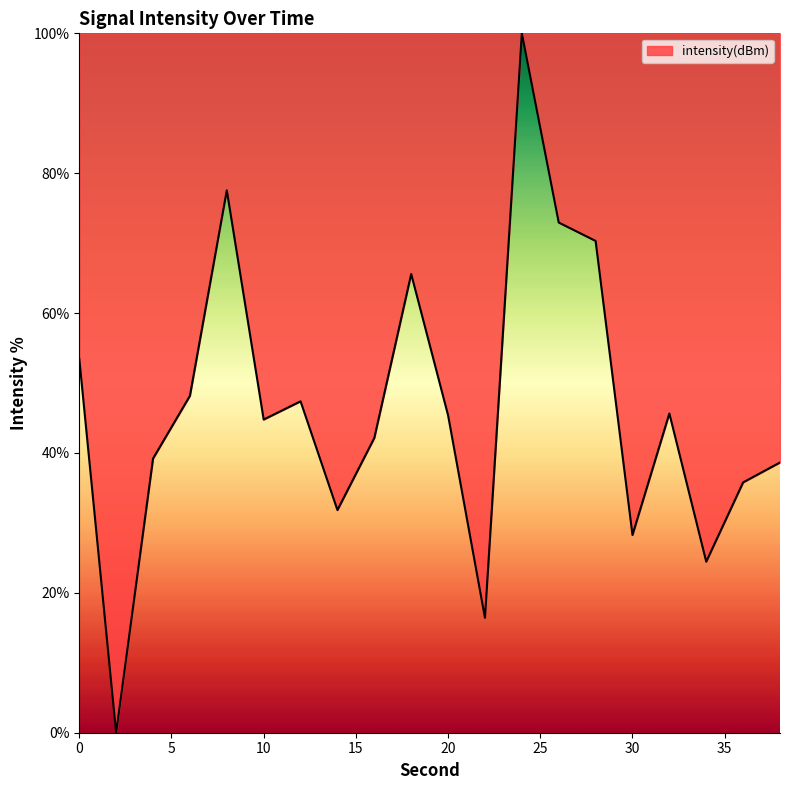

Does the chart display data point markers on the line(s)?

No